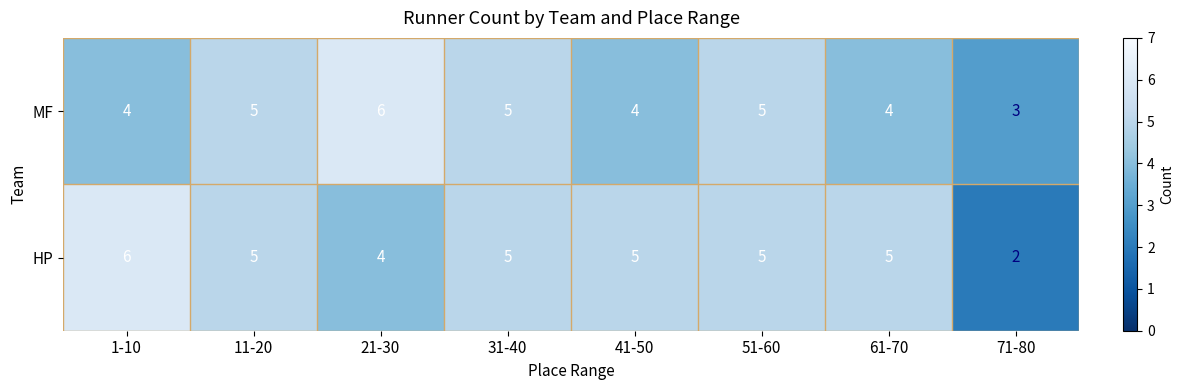

The value of HP at 21-30 is 2. True or false?

False